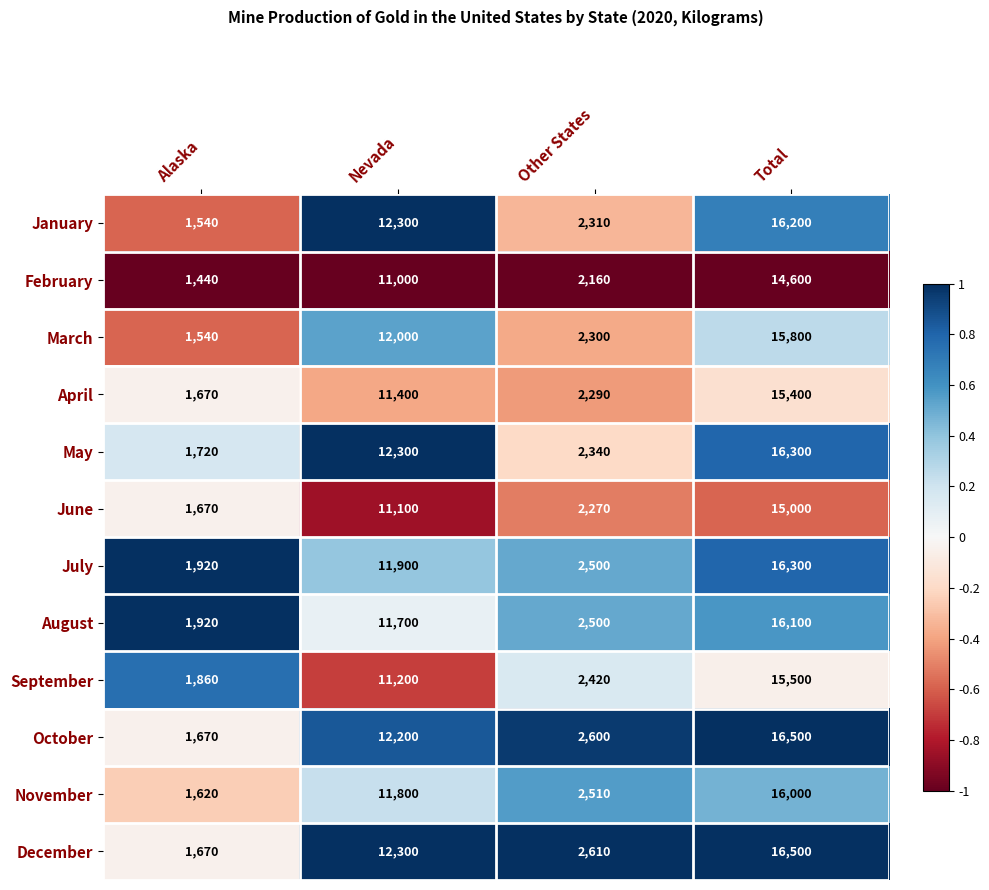

What is the maximum value shown in the chart?

16500